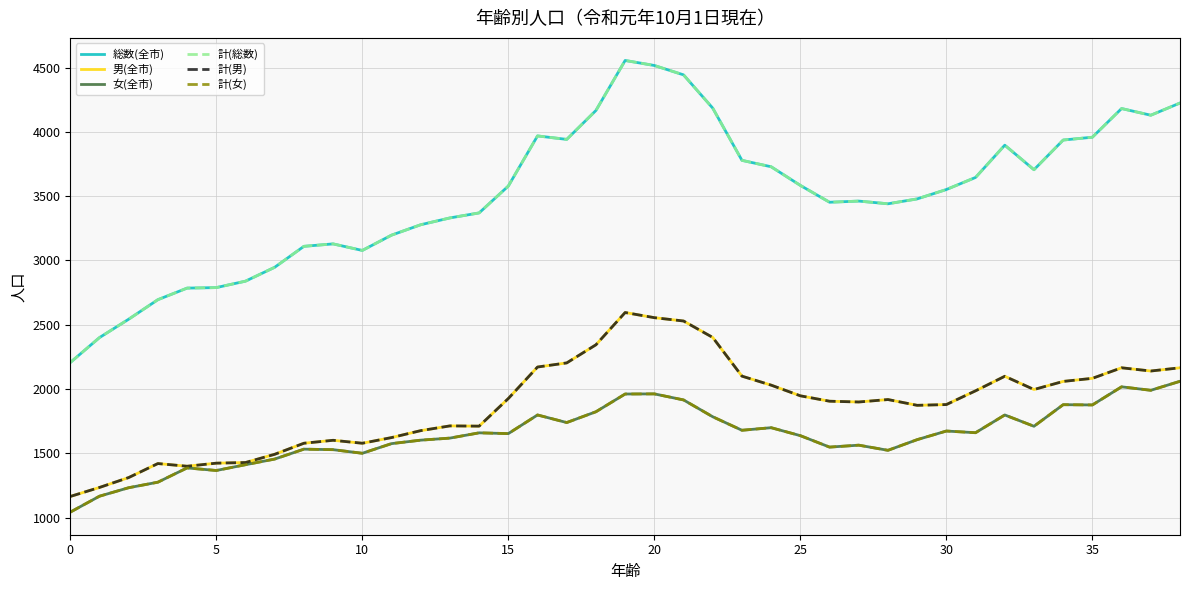

True or false: 計(男) and 計(総数) cross at least once.

False